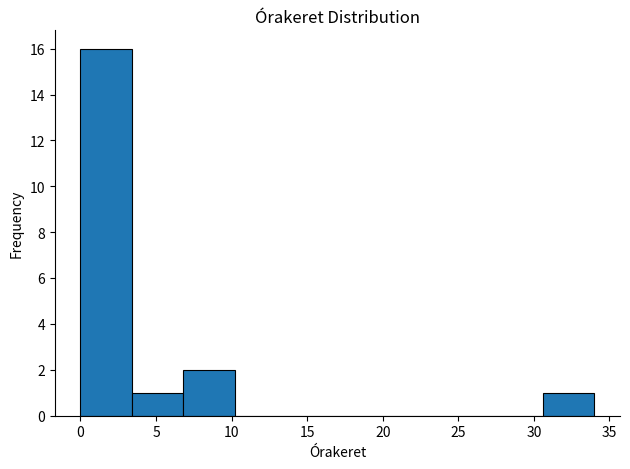

Over which range of the x-axis is the bar tallest?

0.0 to 3.4